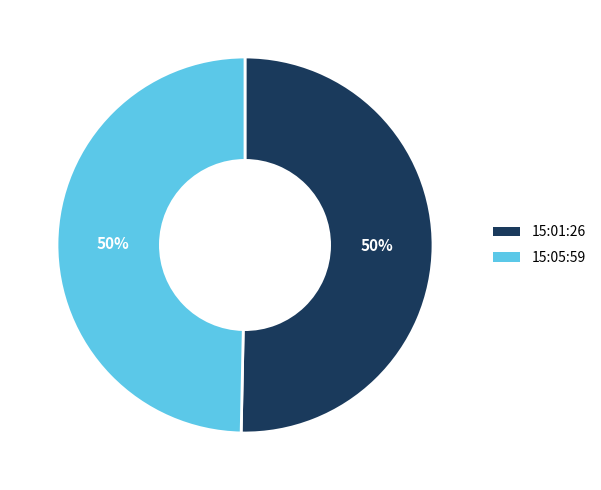

How many slices are in this pie chart?

2